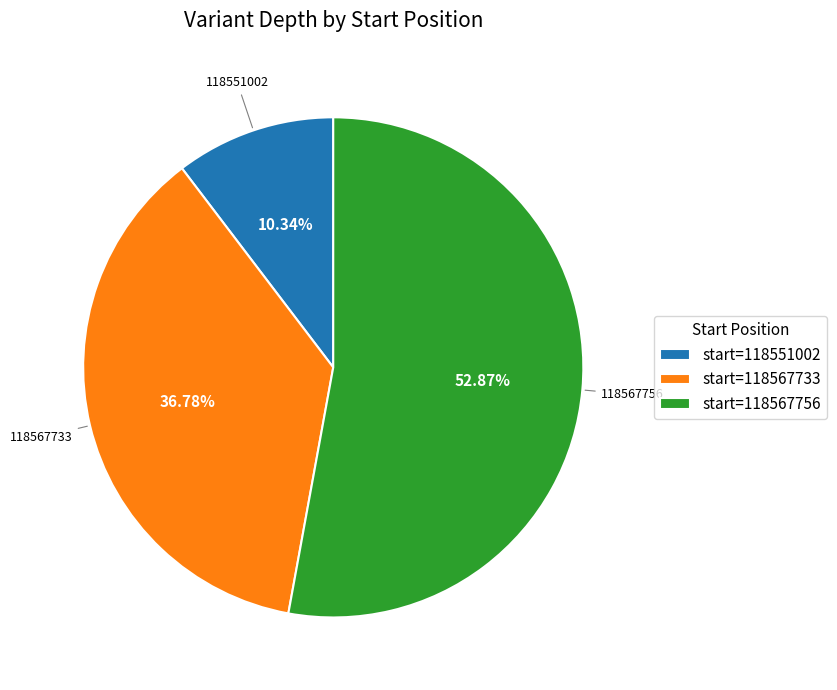

What is the smallest slice in the pie chart?

start=118551002